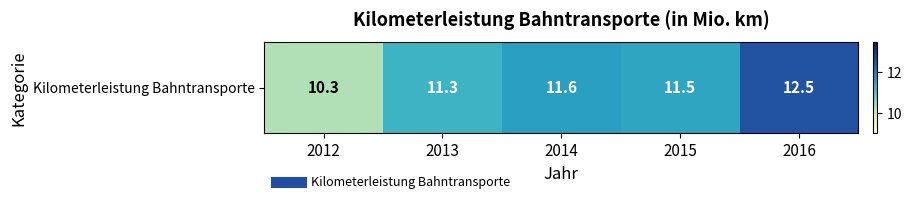

True or false: the data shows 11.6 at 2014.

True